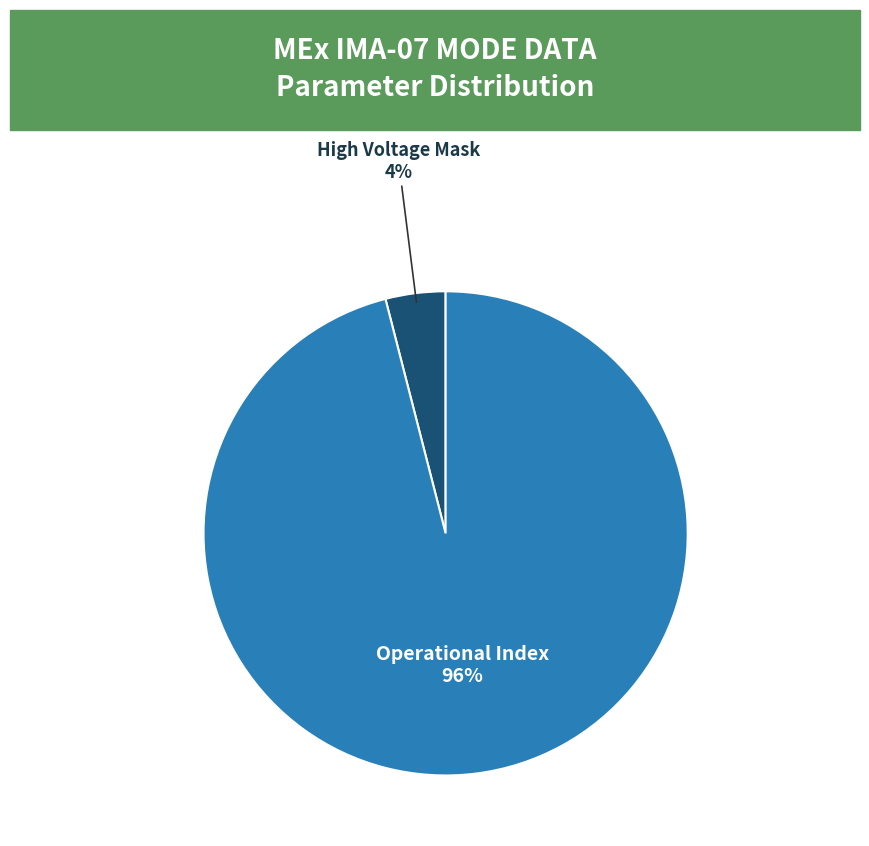

Which category has the smallest portion of the pie?

High Voltage Mask